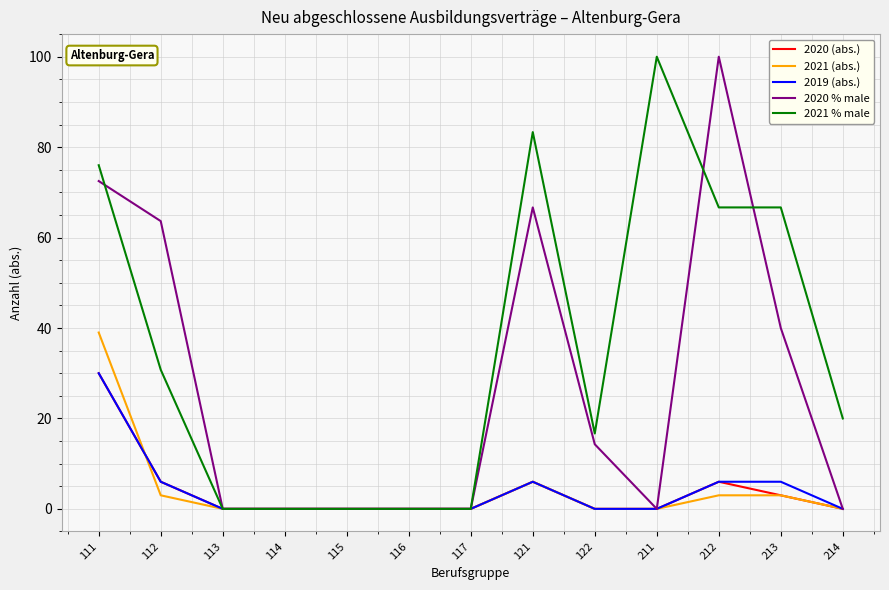

Does the chart have visible grid lines?

Yes